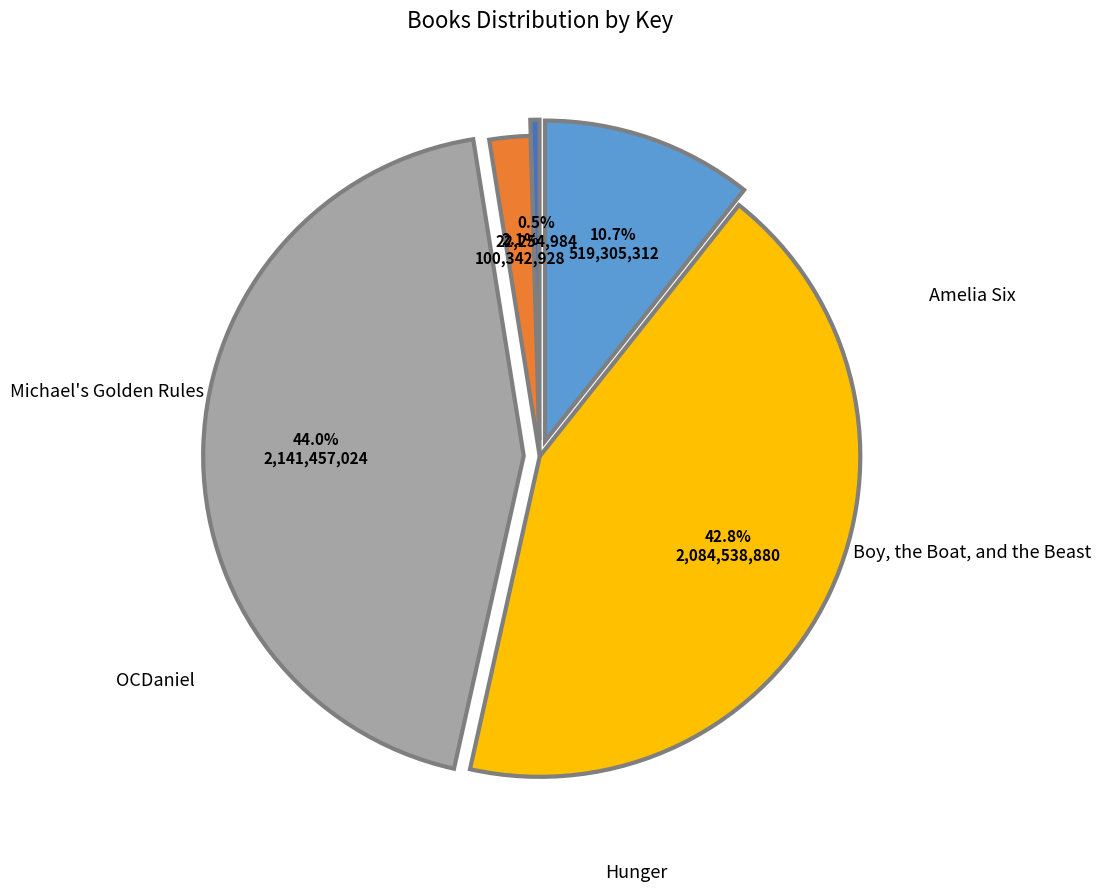

To the nearest percent, what is the difference between the largest and smallest slice percentages?

44%